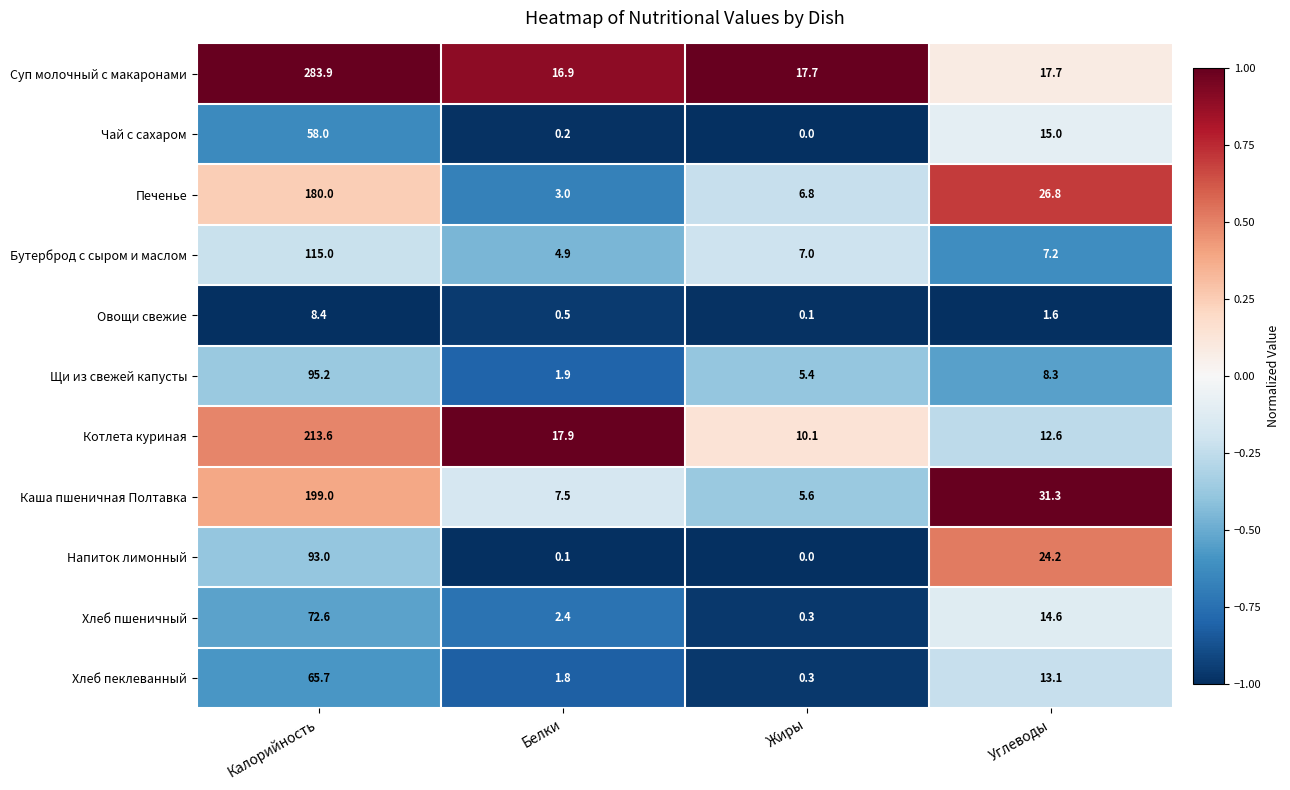

Between Белки and Жиры, which series saw the biggest shift?

Котлета куриная